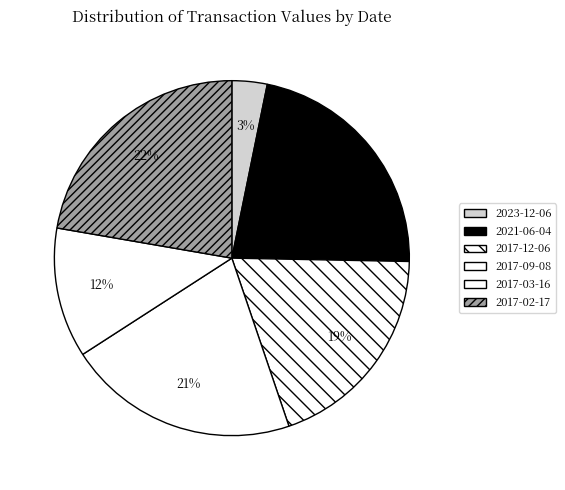

Which has a higher value, 2017-09-08 or 2023-12-06?

2017-09-08